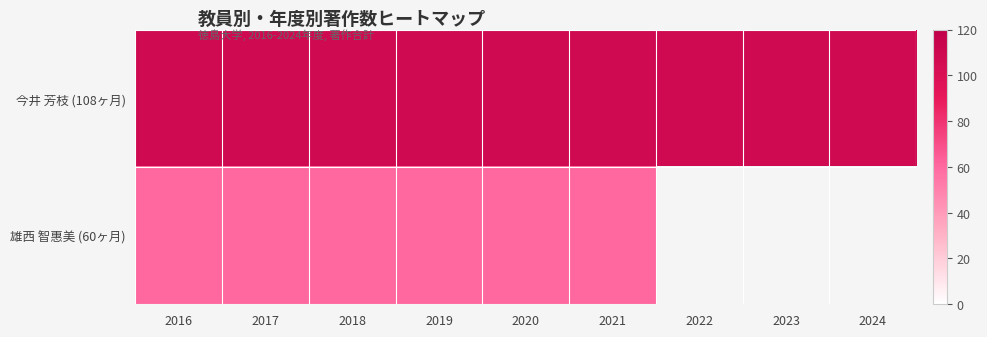

Which label corresponds to the smallest value in the chart?

2016